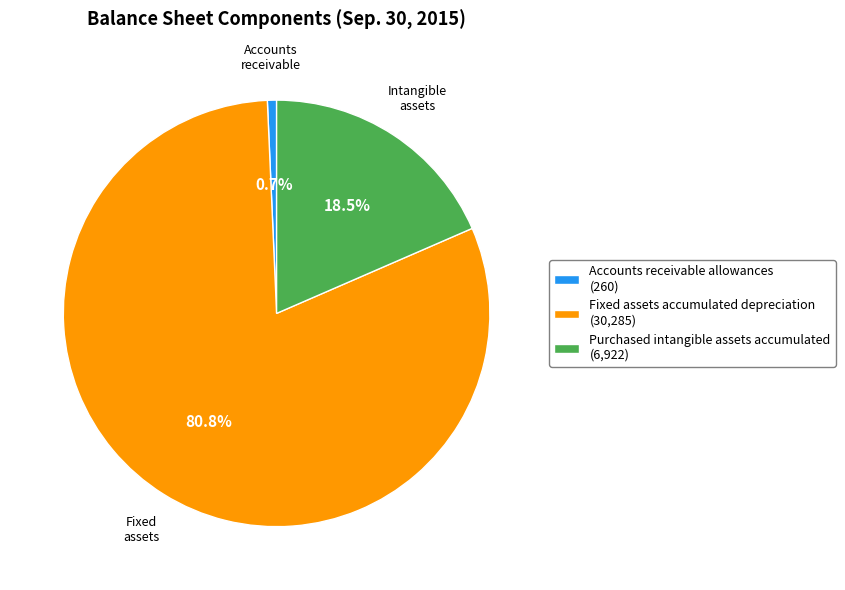

How many slices are in this pie chart?

3